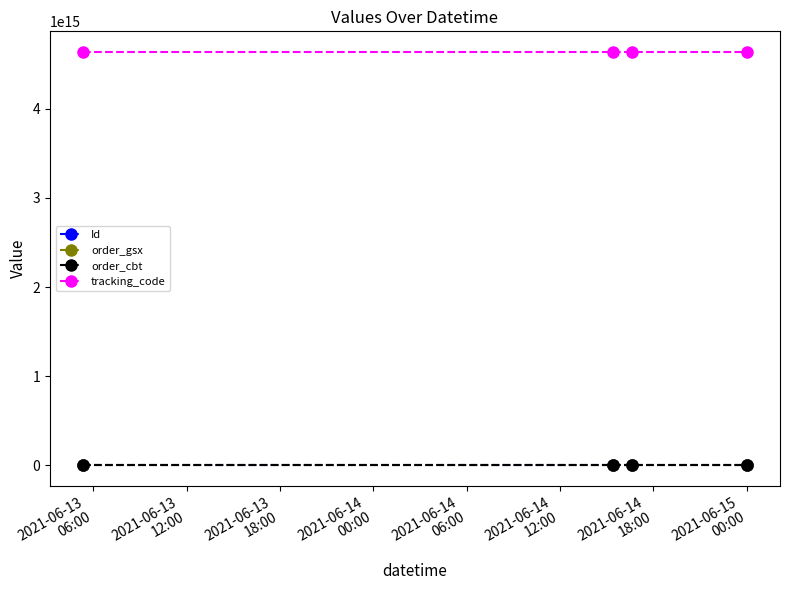

What are all the series names shown in the legend?

Id, order_gsx, order_cbt, tracking_code